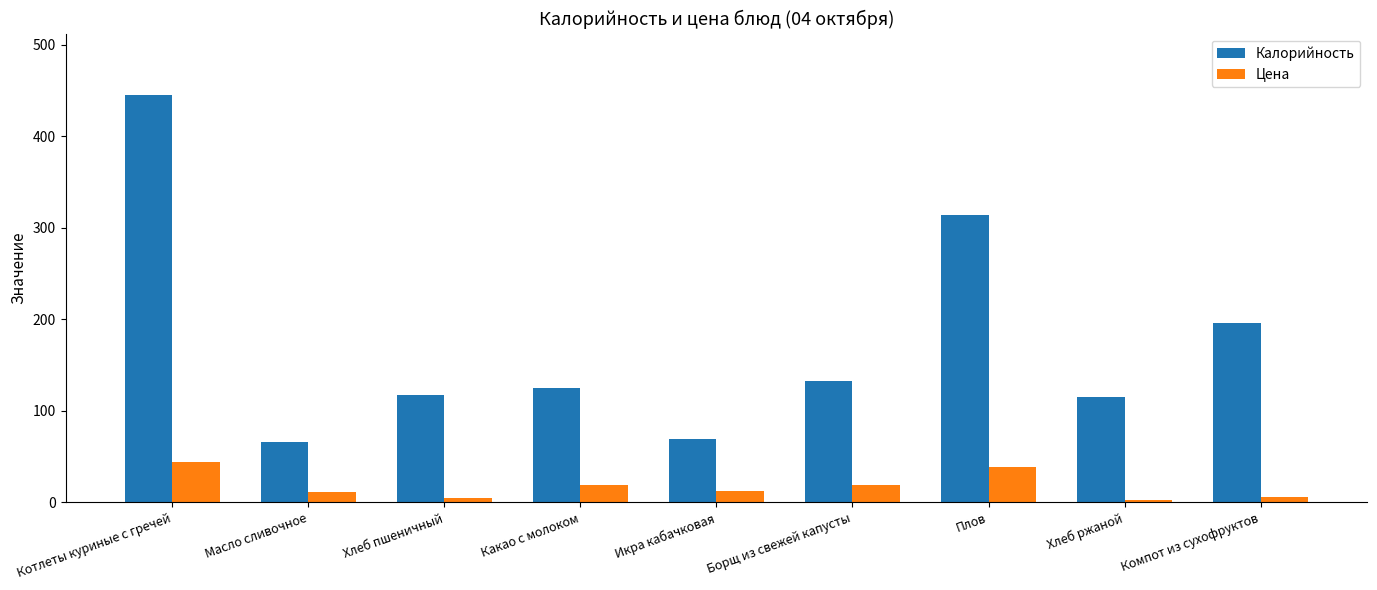

True or false: Калорийность has a value of 65.7 at Масло сливочное.

True